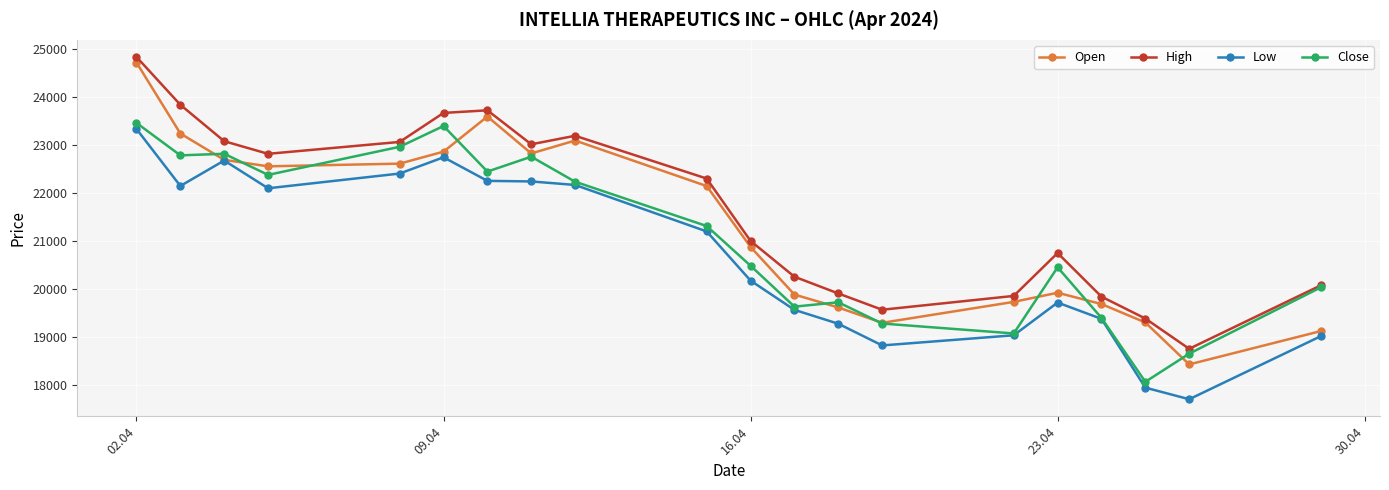

At how many categories does at least one series exceed 19761?

17